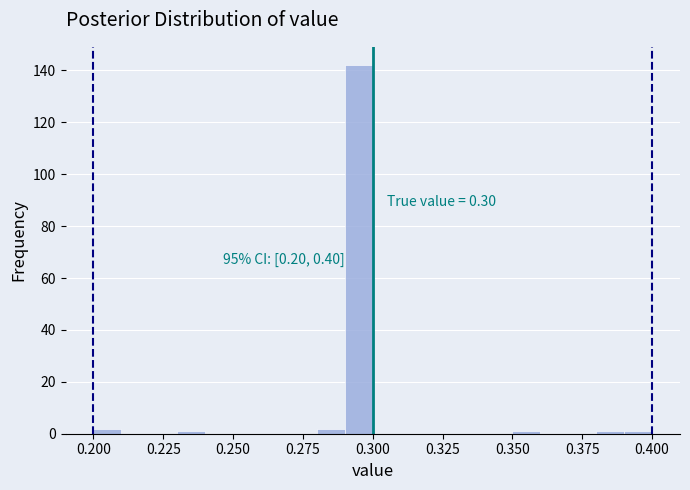

Read against the x-axis, roughly where is the centre of the tallest bar?

0.295